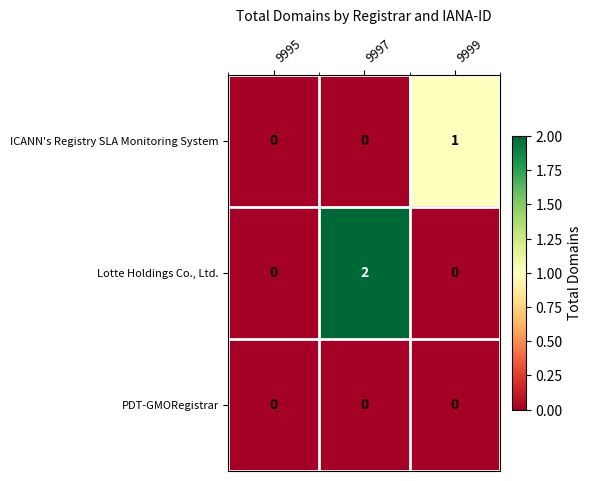

Reading left to right, extract all data points from this chart.

ICANN's Registry SLA Monitoring System: 9995=0	9997=0	9999=1
Lotte Holdings Co., Ltd.: 9995=0	9997=2	9999=0
PDT-GMORegistrar: 9995=0	9997=0	9999=0